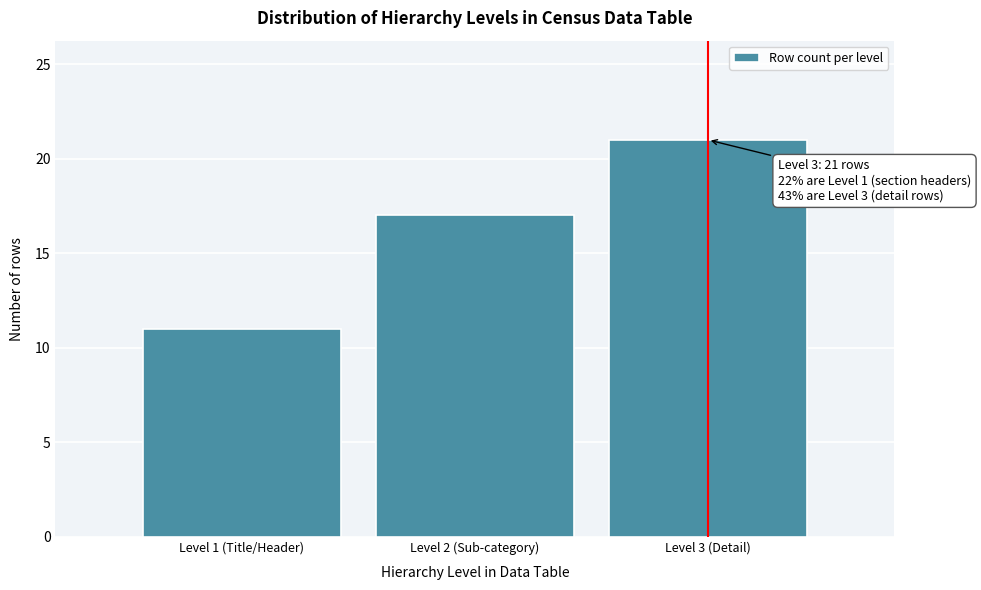

Reading left to right, extract all data points from this chart.

Level 1 (Title/Header)=11	Level 2 (Sub-category)=17	Level 3 (Detail)=21